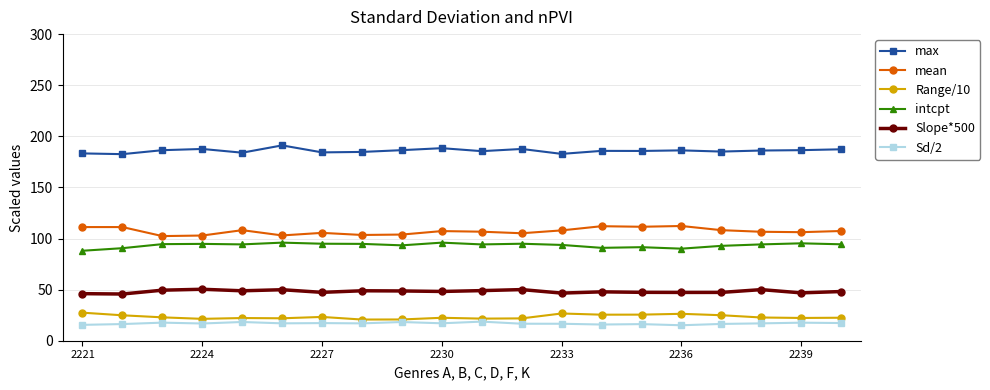

What is the highest value of the Sd/2 series?

18.7